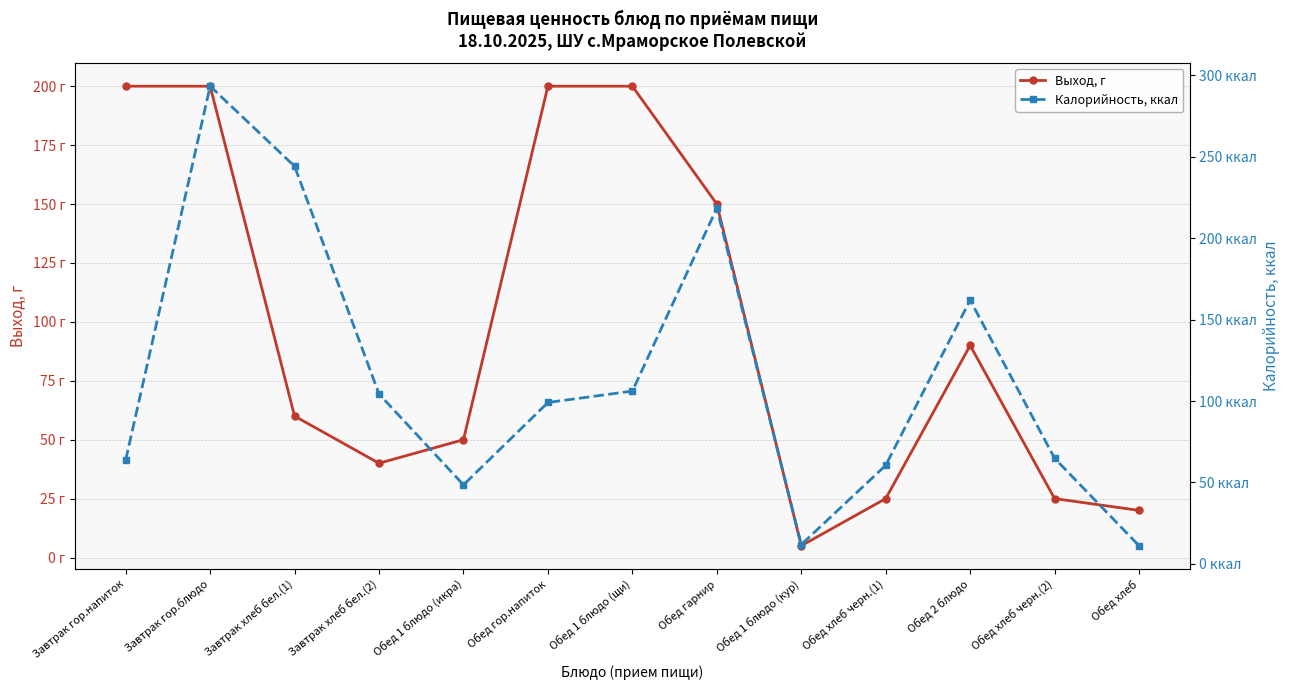

At which category is the sum across all series the highest?

Завтрак гор.блюдо